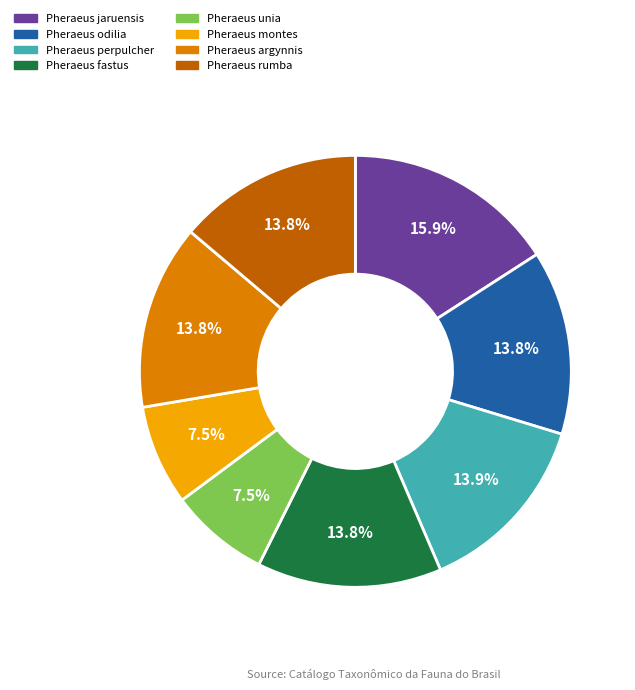

The Pheraeus unia slice represents 20% of the pie. True or false?

False